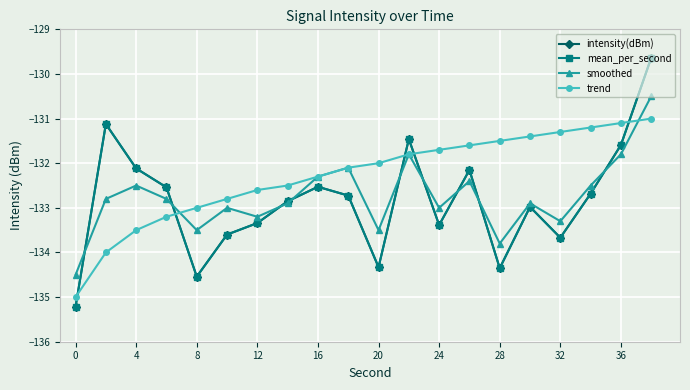

Is this an area chart (filled region under the line)?

No